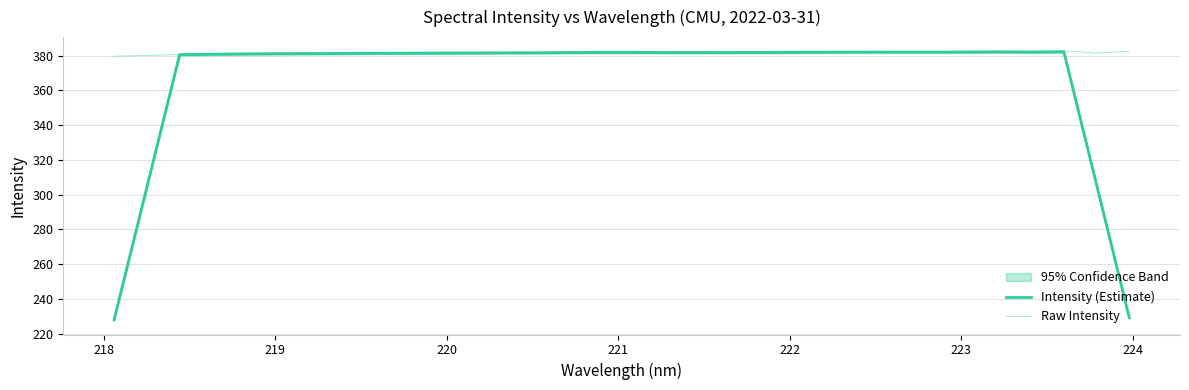

What is the label of the 30th point from the right?

219